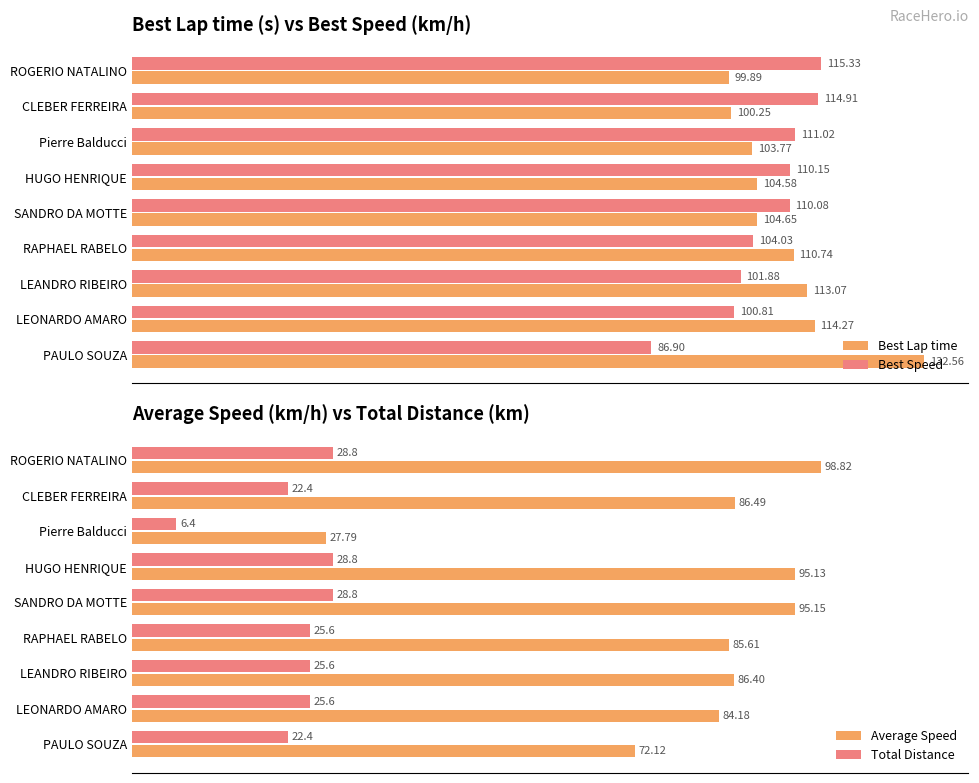

List the labels in order of Best Speed value, smallest first.

PAULO SOUZA, LEONARDO AMARO, LEANDRO RIBEIRO, RAPHAEL RABELO, SANDRO DA MOTTE, HUGO HENRIQUE, Pierre Balducci, CLEBER FERREIRA, ROGERIO NATALINO